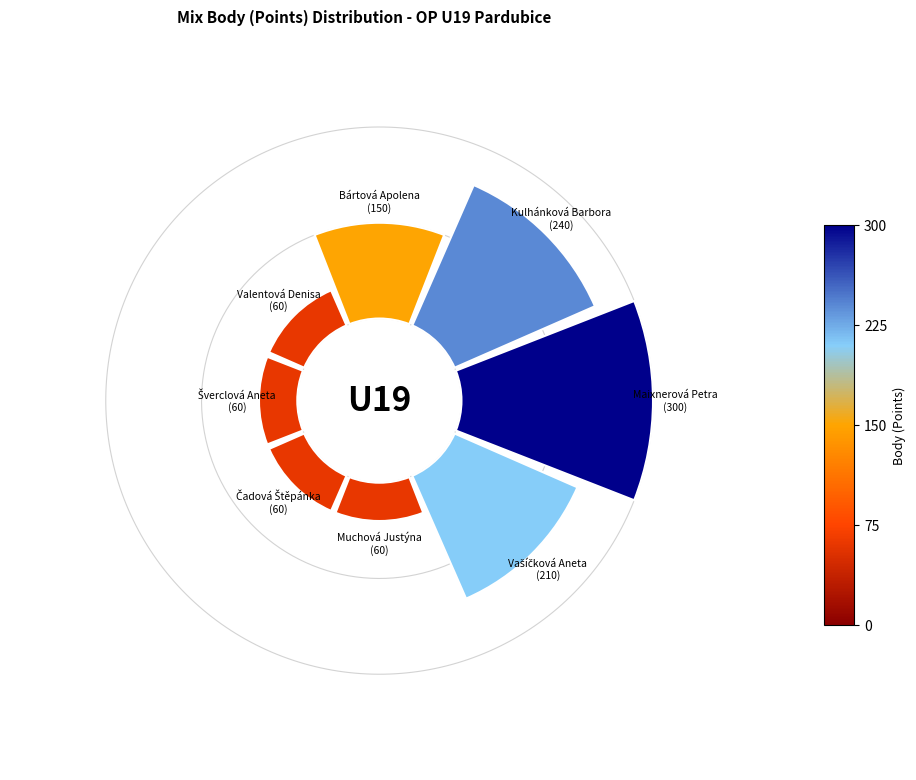

Is Valentová Denisa the majority of the pie?

No